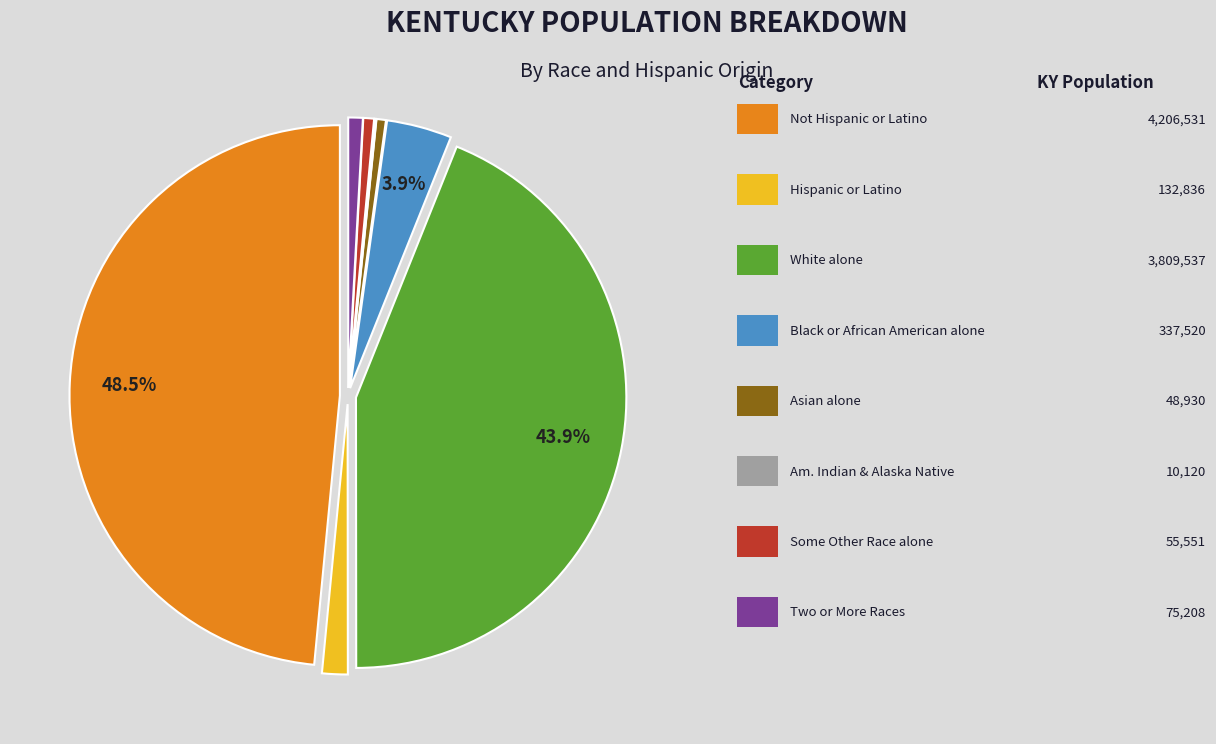

Is there a majority slice in this chart?

No